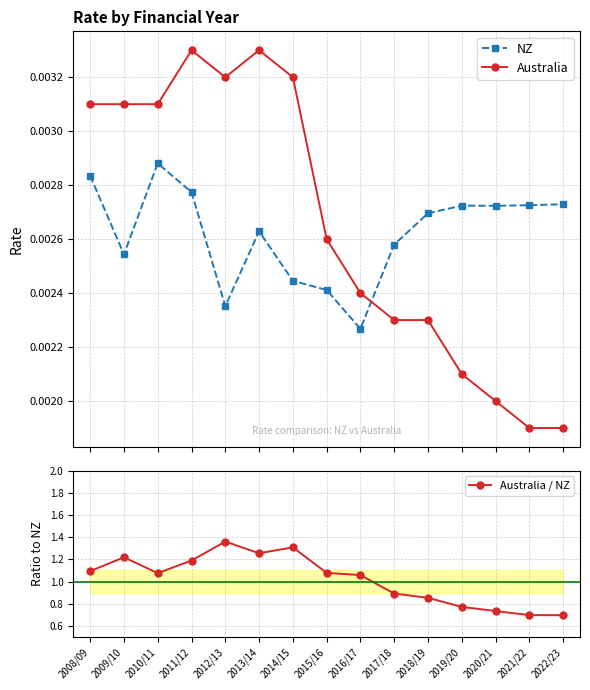

What is the total value across all series at 2013/14?

1.3